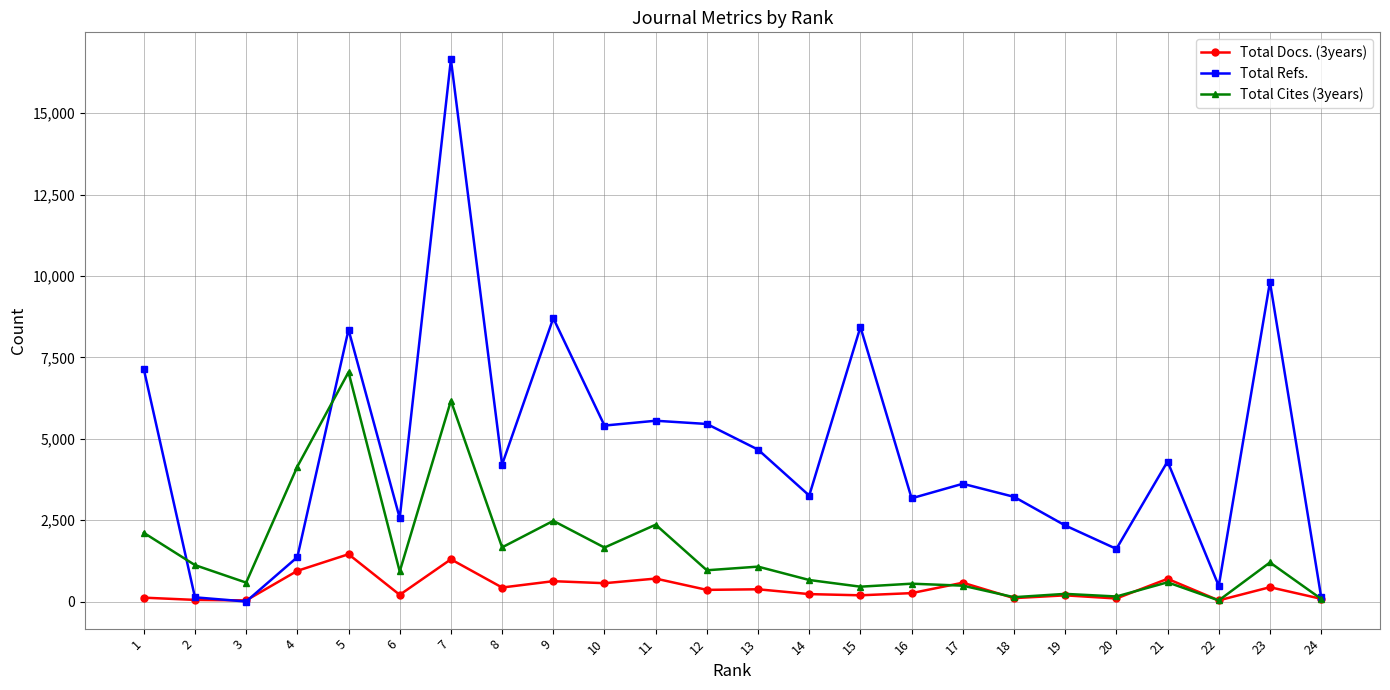

Which series has the widest spread of values?

Total Refs.